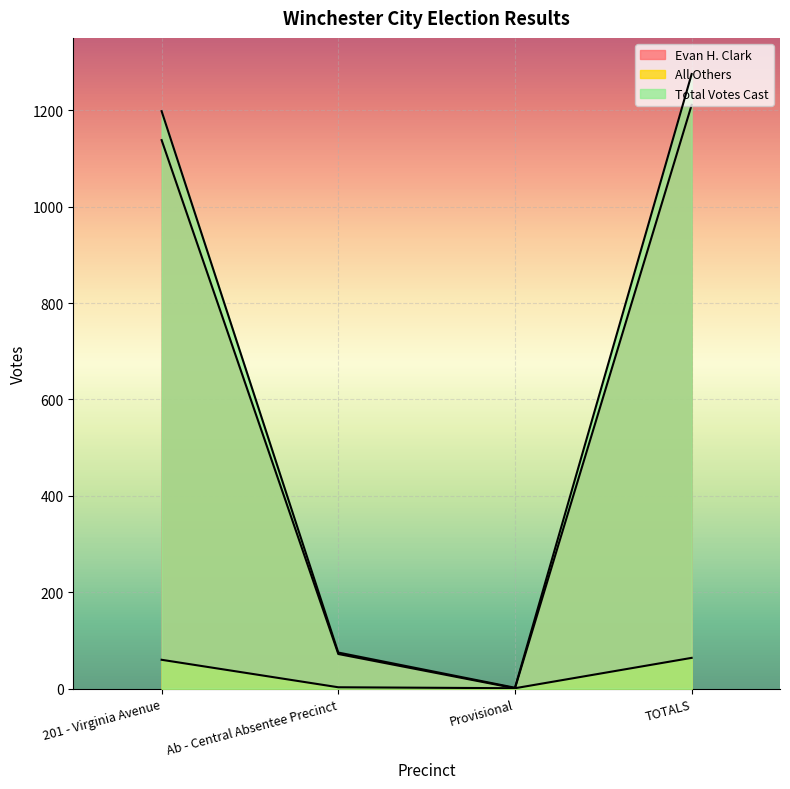

At which label does Total Votes Cast reach its peak?

TOTALS